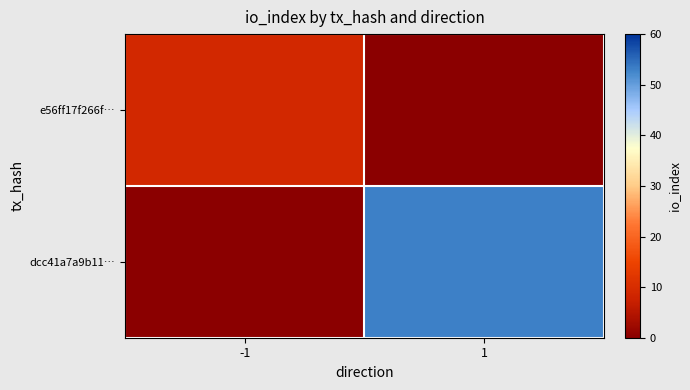

Reading right to left, transcribe all the data shown in this chart.

e56ff17f266f…: 1=0	-1=9
dcc41a7a9b11…: 1=53	-1=0